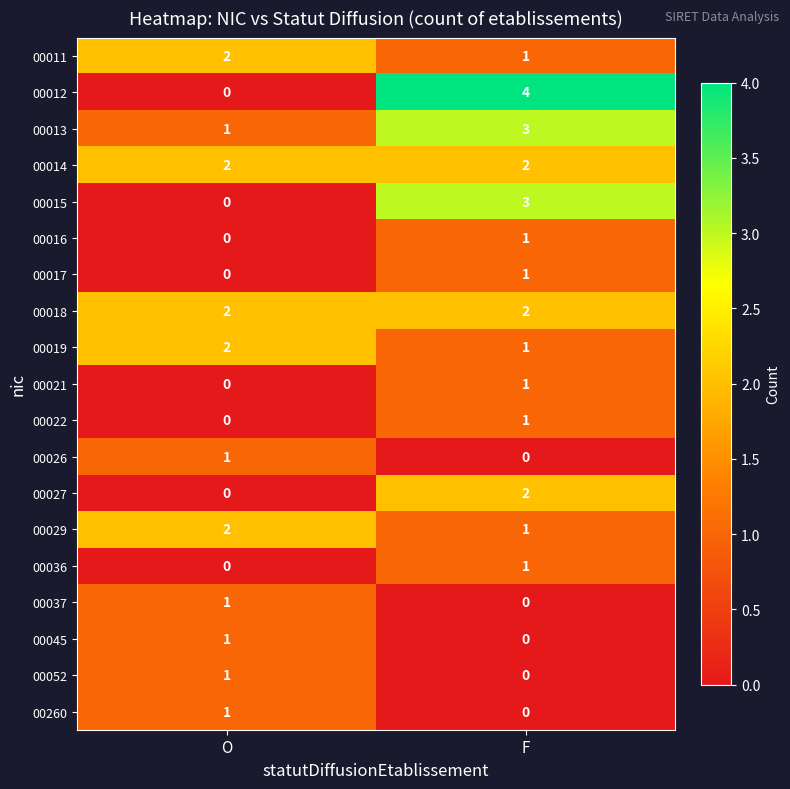

What is the sum of the 00029 values at F and O?

3